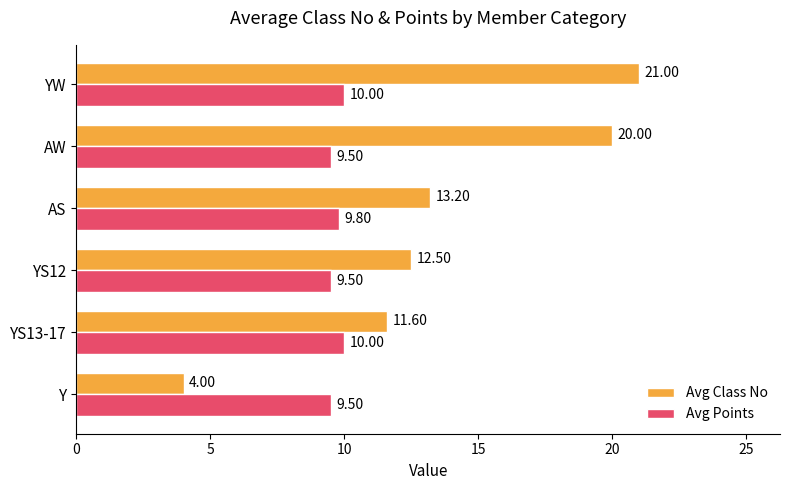

What is the difference between the highest and lowest values at AW?

10.5